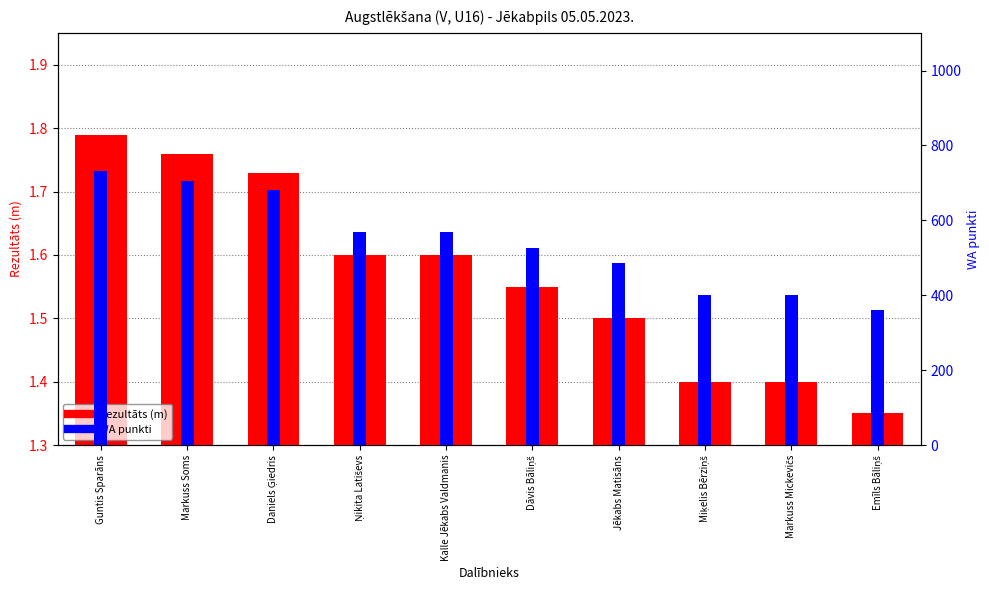

What is the difference between the maximum and minimum values in the Rezultāts (m) series?

0.4